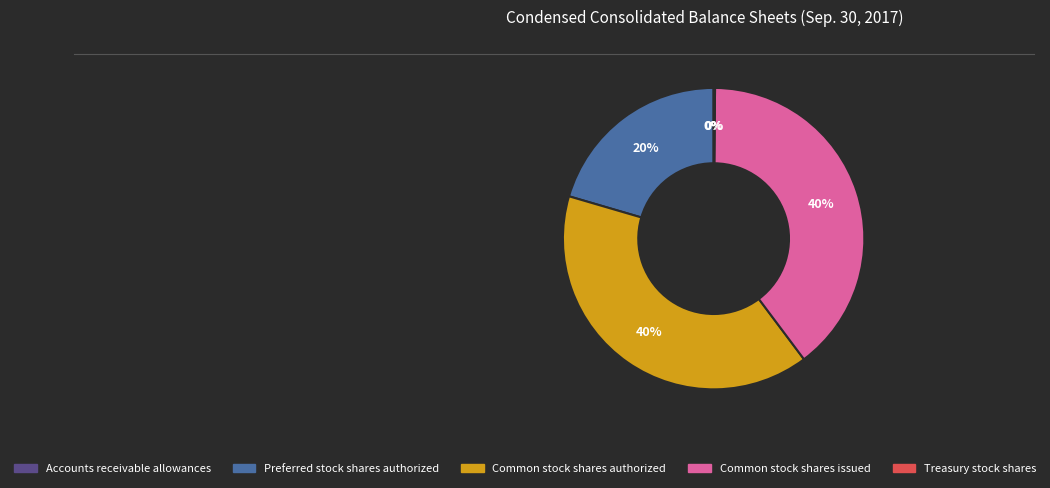

What is the ratio of the value at Common stock shares issued to the value at Common stock shares authorized?

1.0